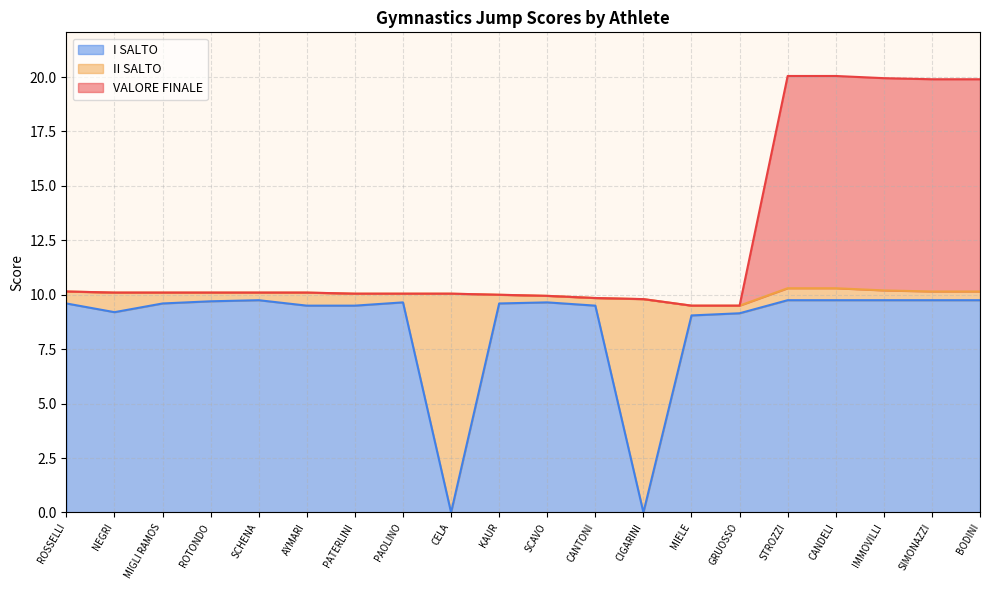

The I SALTO series shows 9.2 at NEGRI. True or false?

True